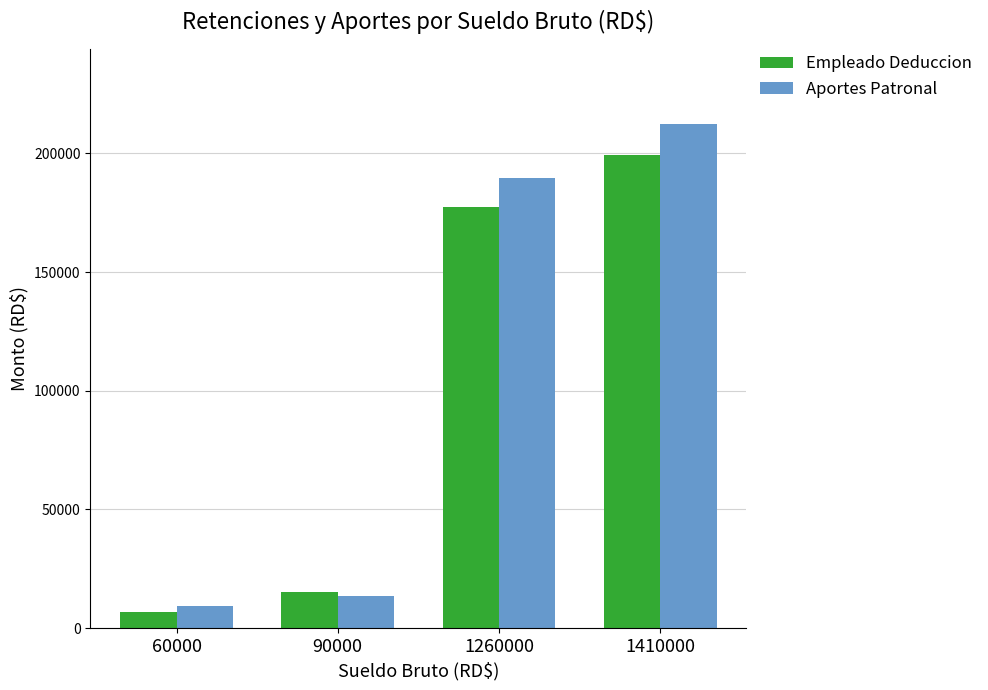

The value of Aportes Patronal at 60000 is 9174.0. True or false?

True